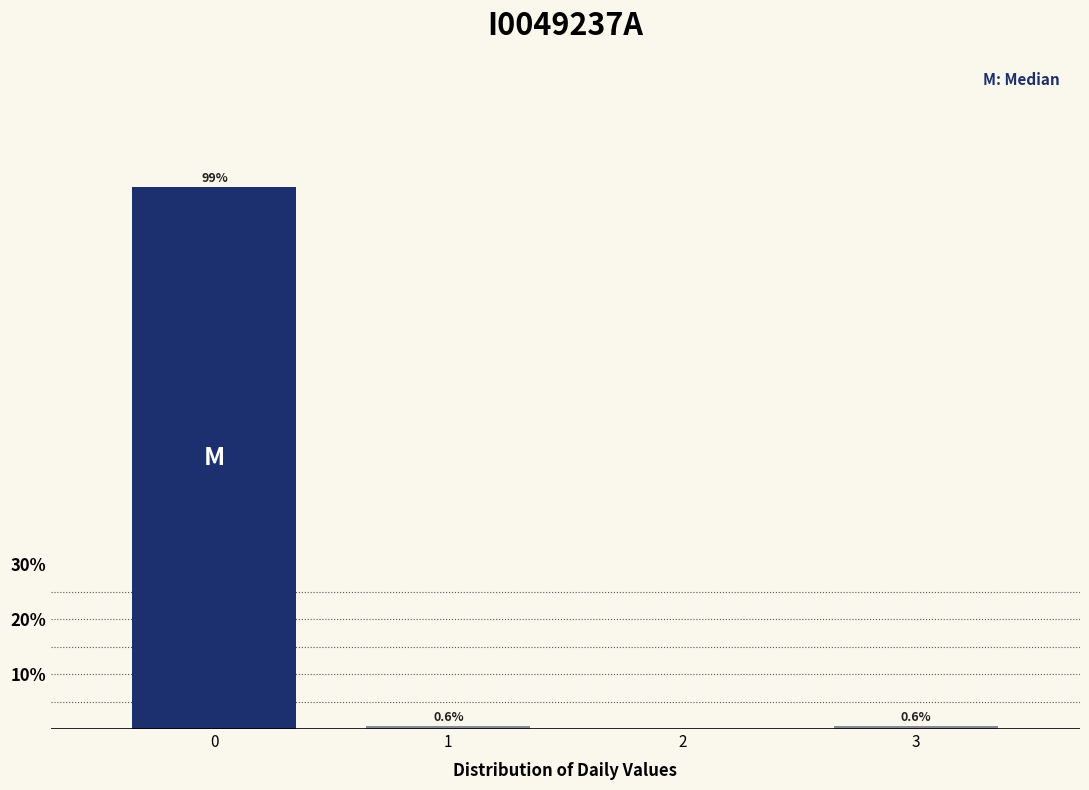

Reading right to left, what are all the values shown in this chart?

3=0.6	2=0.0	1=0.6	0=98.7